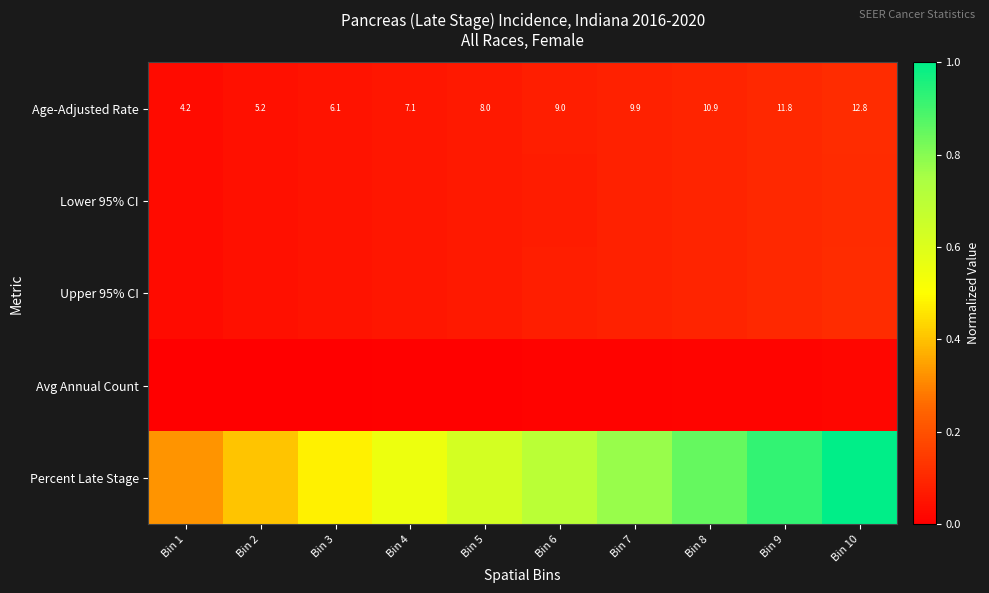

The value of Lower 95% CI at Bin 5 is 0.1. True or false?

True